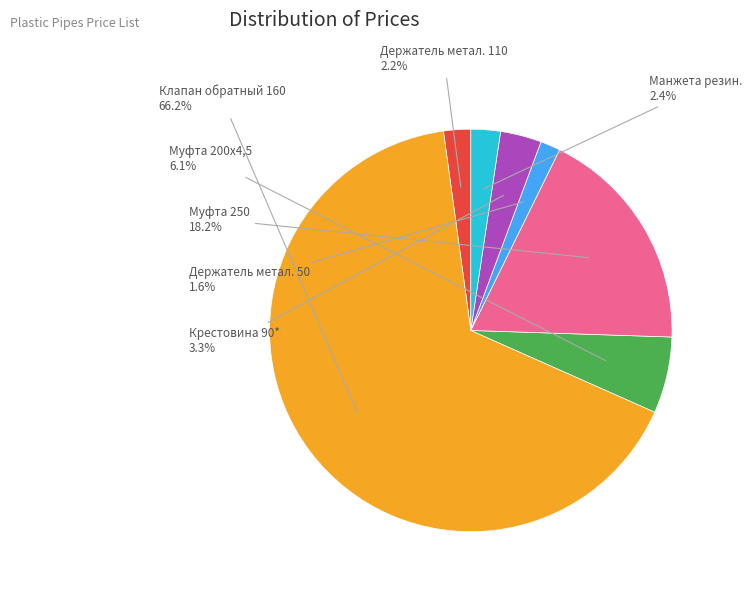

Is there a majority slice in this chart?

Yes